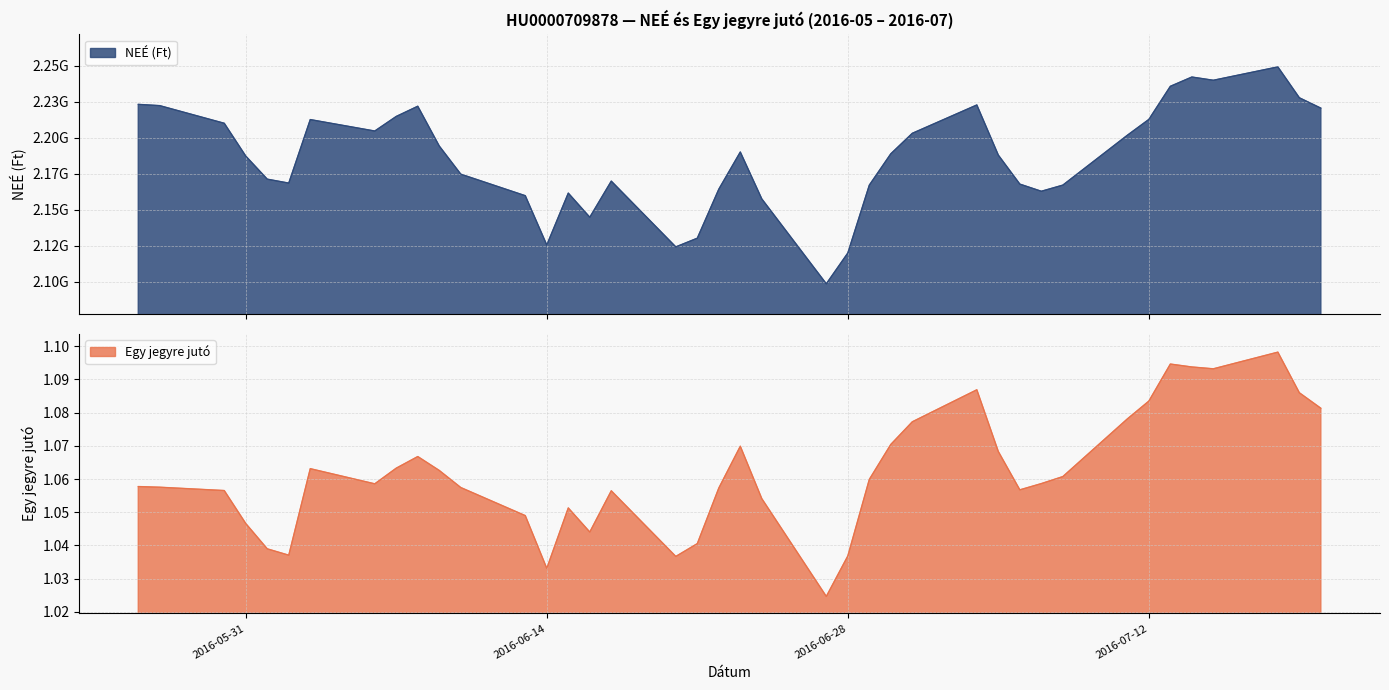

Where is the first local maximum for Egy jegyre juto?

2016-06-03